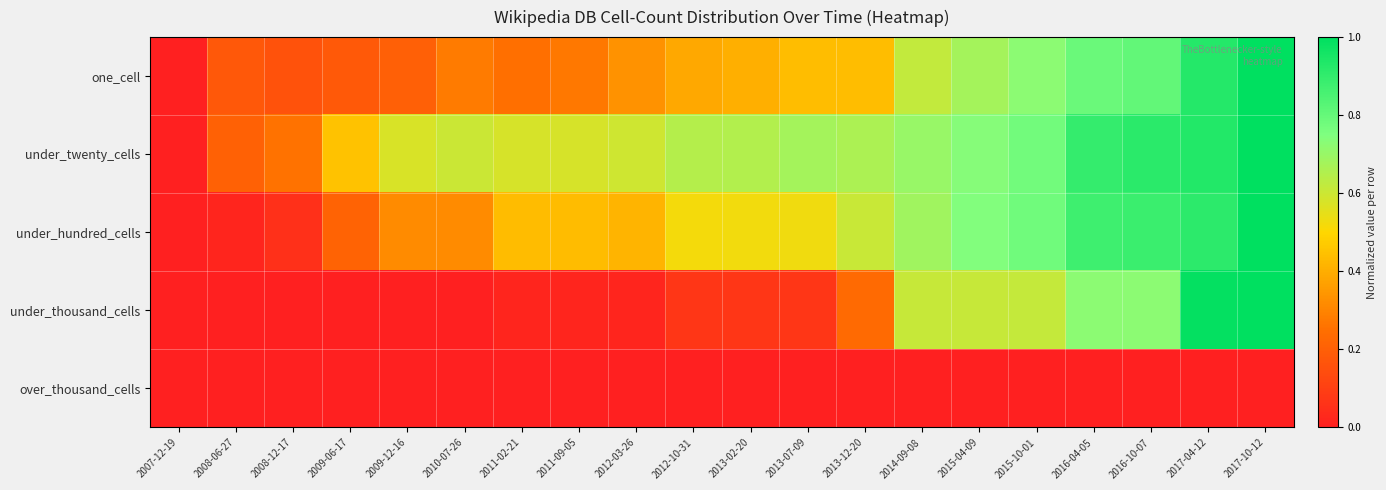

At which category is the sum across all series the highest?

2017-10-12